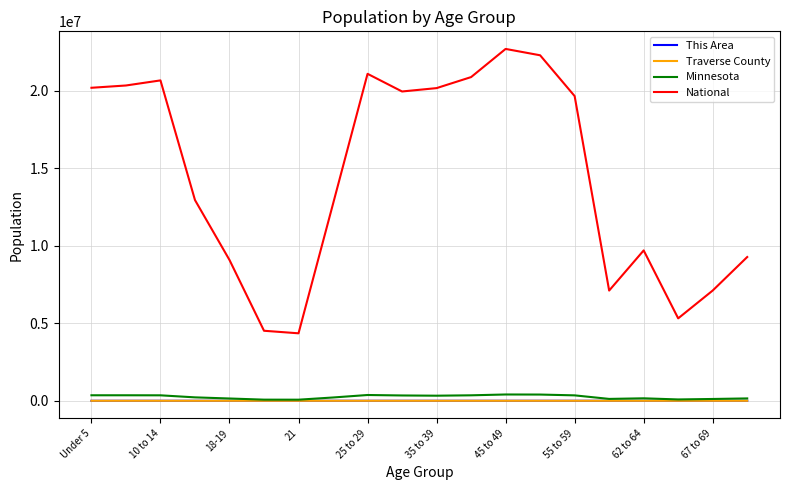

True or false: National and Minnesota cross at least once.

False